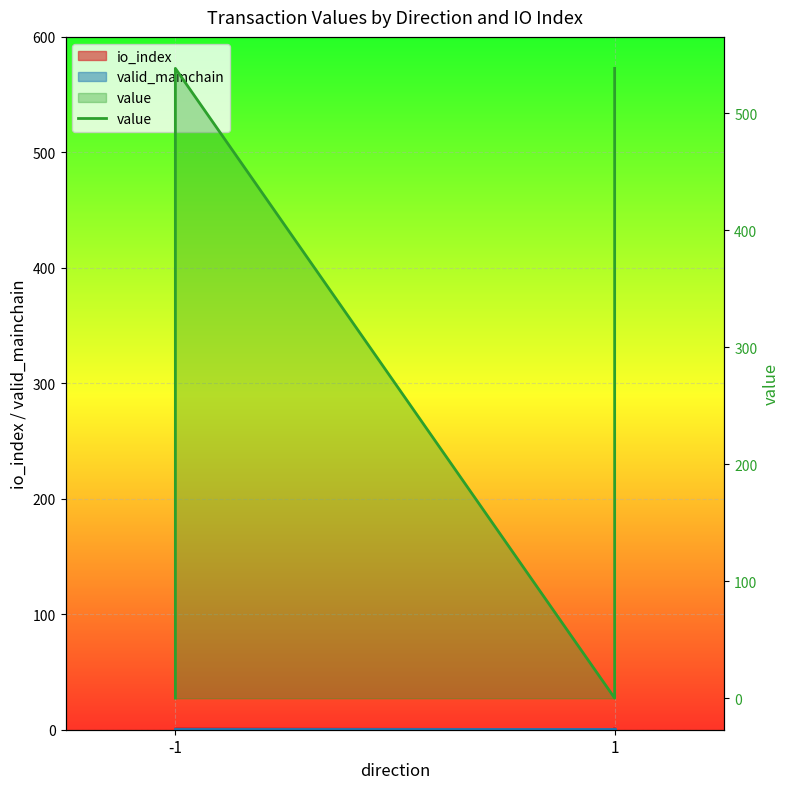

How many data points are less than 538?

2